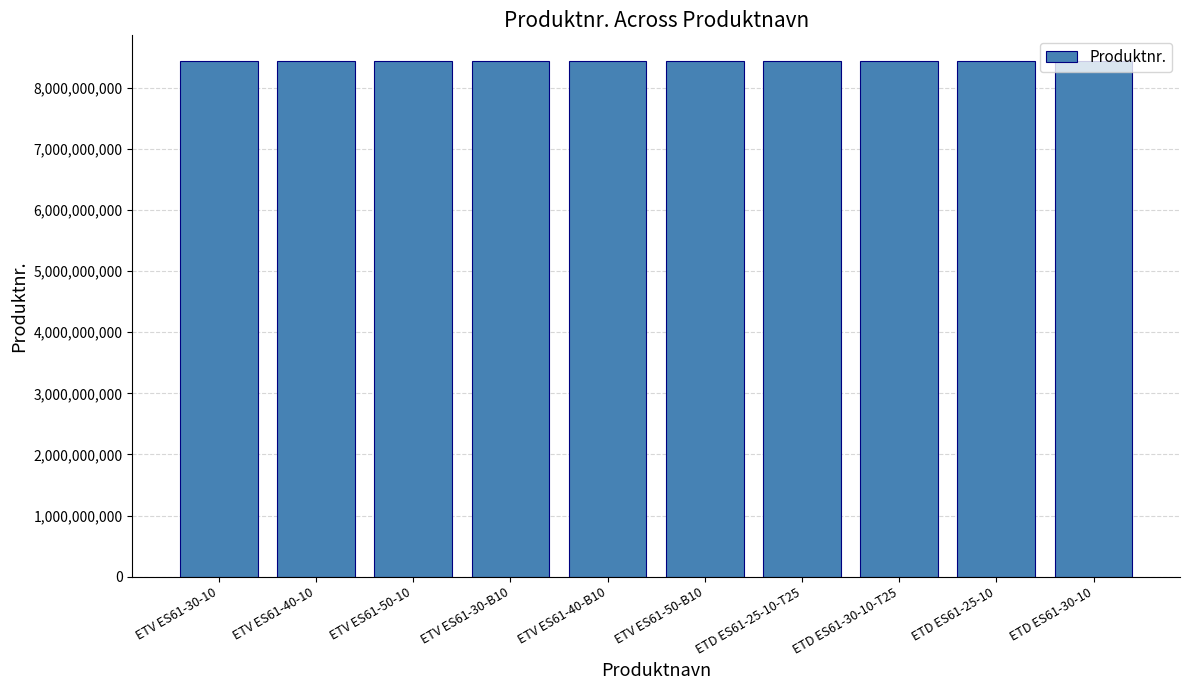

What is the difference between the maximum and minimum values?

10500